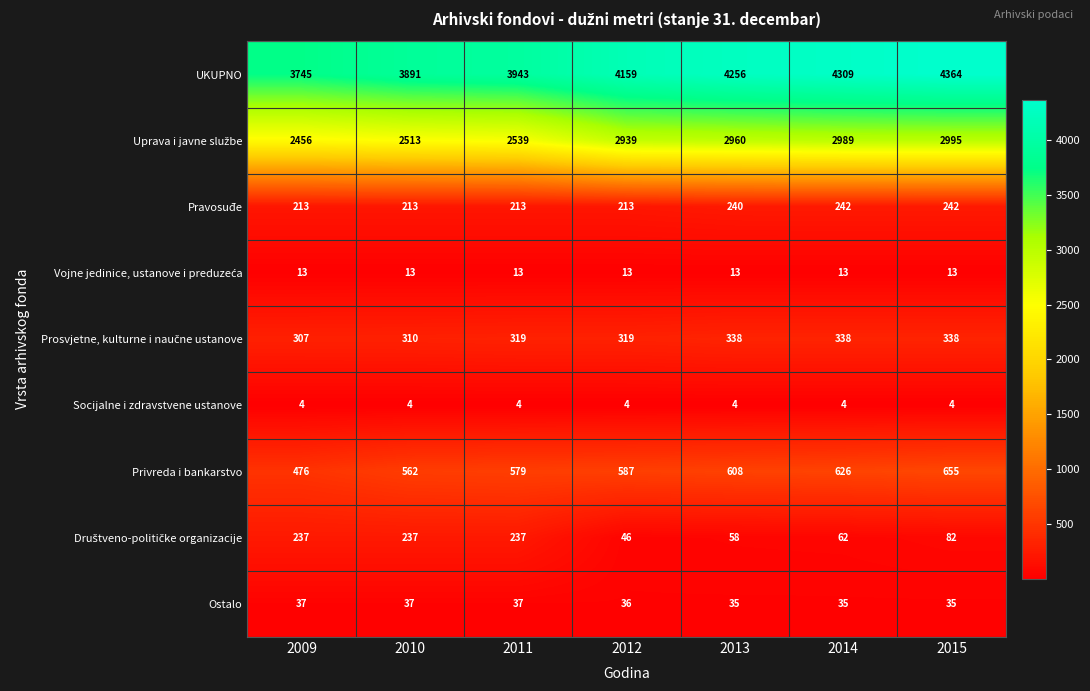

What is the sum of the Privreda i bankarstvo values at 2012 and 2013?

1195